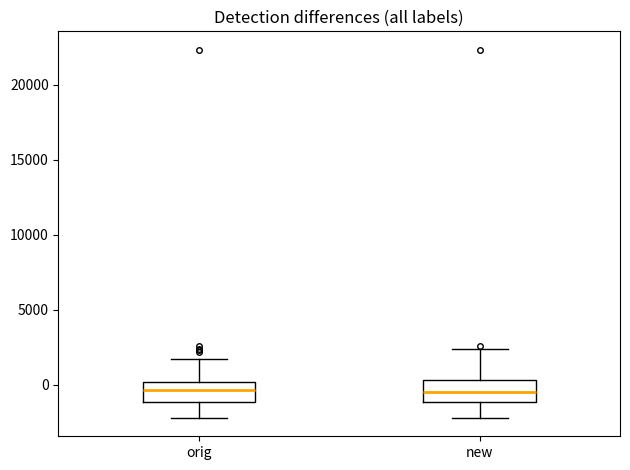

Where does the upper whisker of the box for new end on the y-axis? The values are not printed on the chart, so give them approximately, as read against the axis.

2500